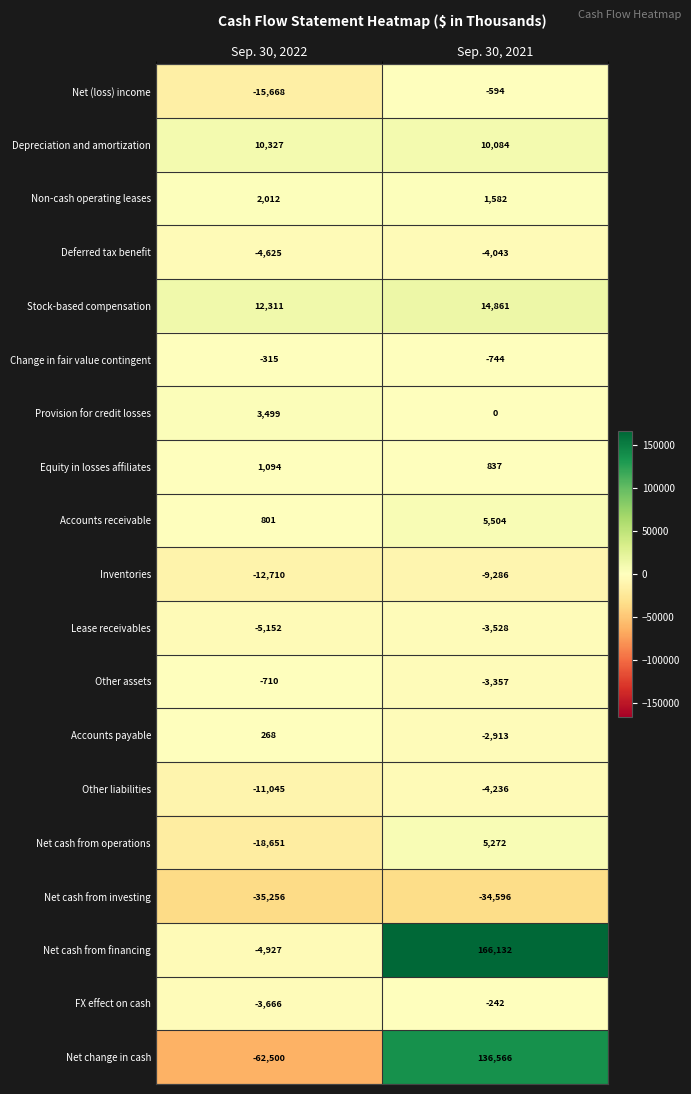

At which label does Other liabilities reach its peak?

Sep. 30, 2021